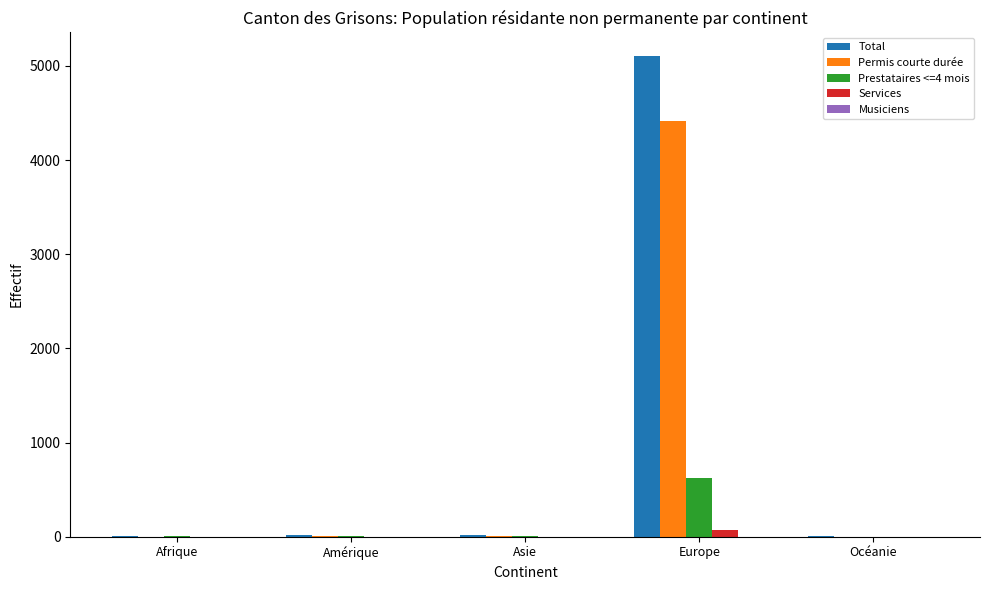

How many groups of bars are there?

5